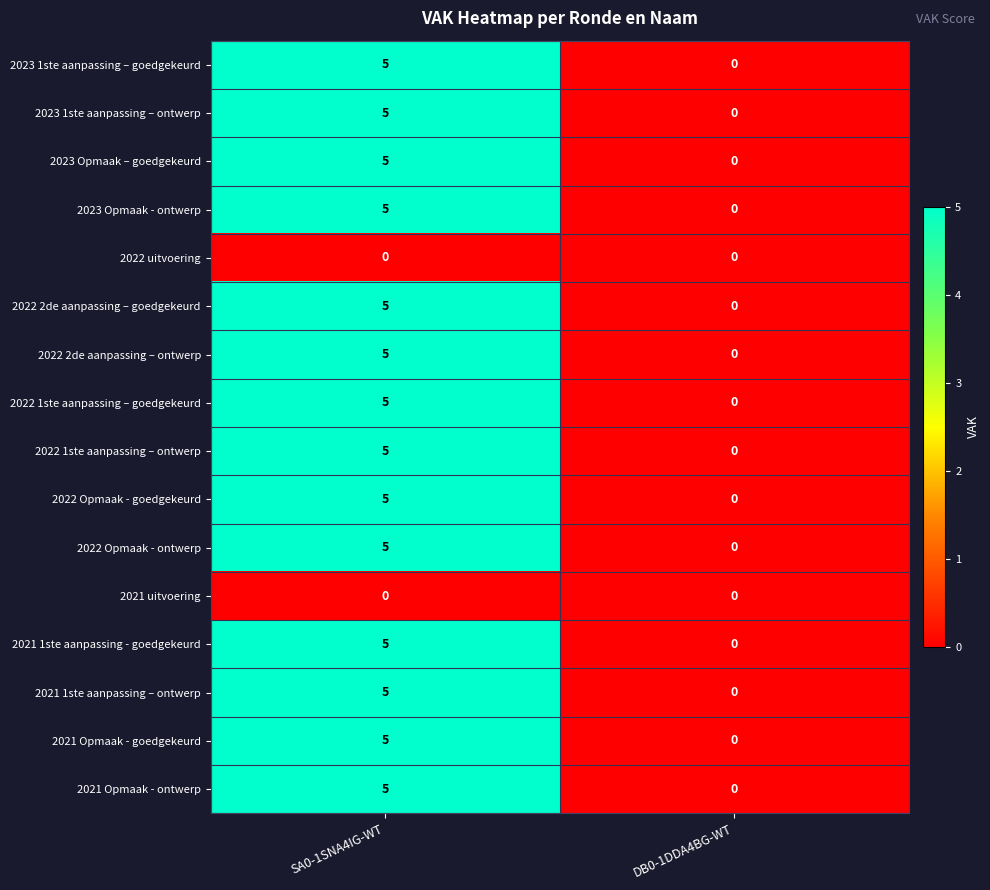

True or false: 2021 1ste aanpassing - goedgekeurd has a value of 5 at SA0-1SNA4IG-WT.

True